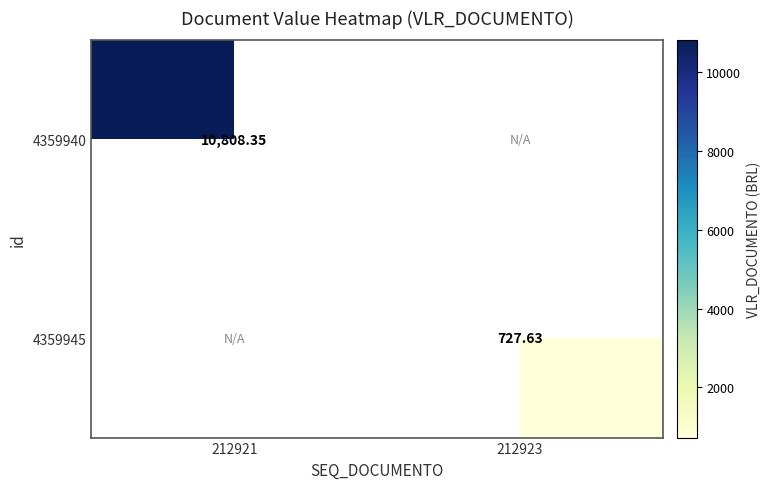

Is the value of 4359945 at 212923 greater than the value of 4359940 at 212921?

No